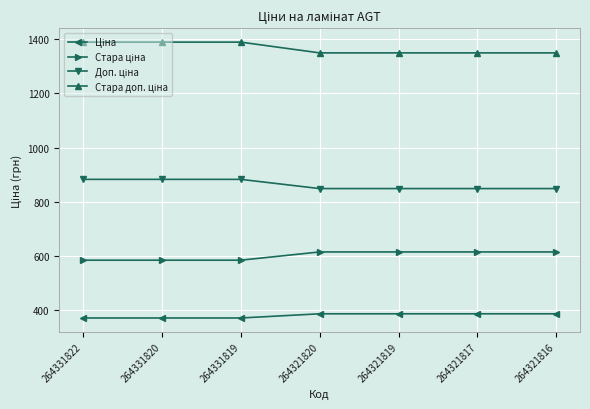

What is the minimum value shown in the chart?

371.4